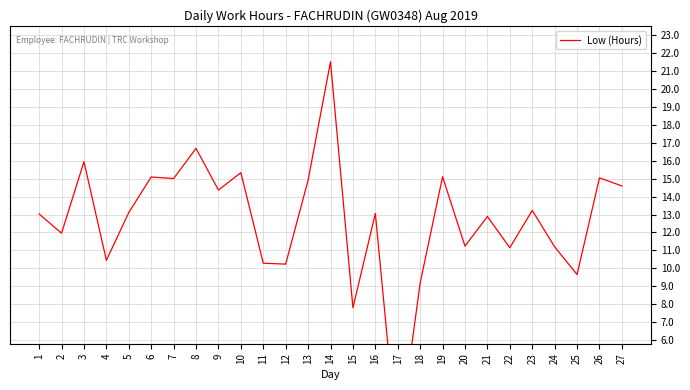

What is the change in value from 9 to 18?

-5.2